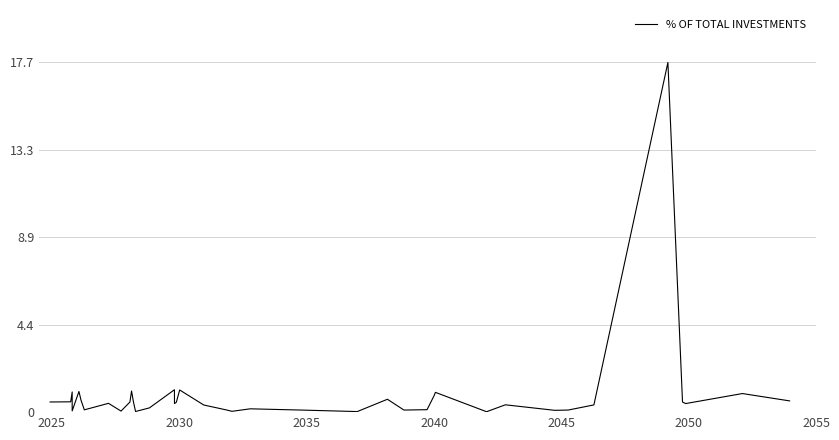

What is the maximum value shown in the chart?

17.7